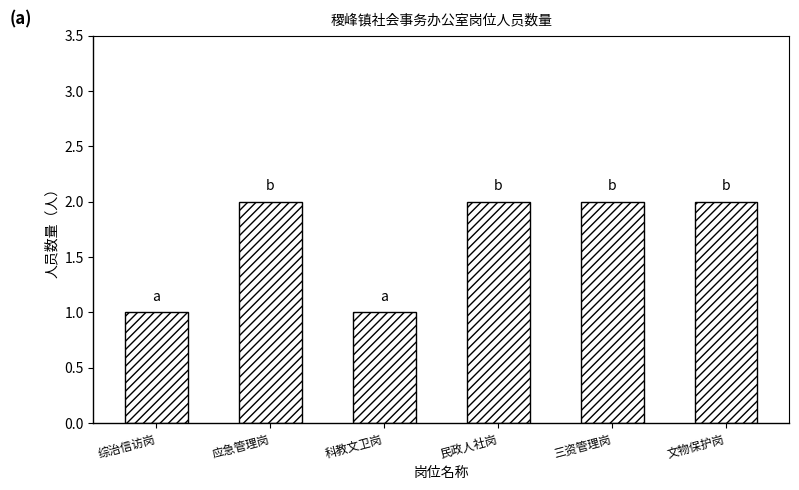

True or false: the data shows 1 at 文物保护岗.

False